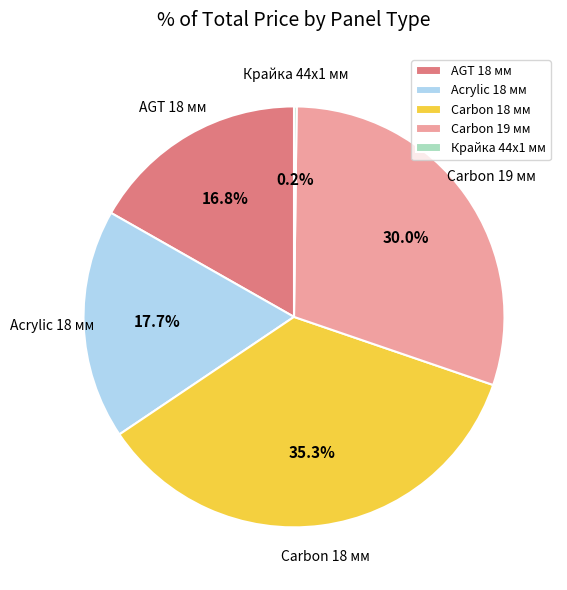

What is the ratio of the value at Carbon 18 мм to the value at Acrylic 18 мм?

2.0